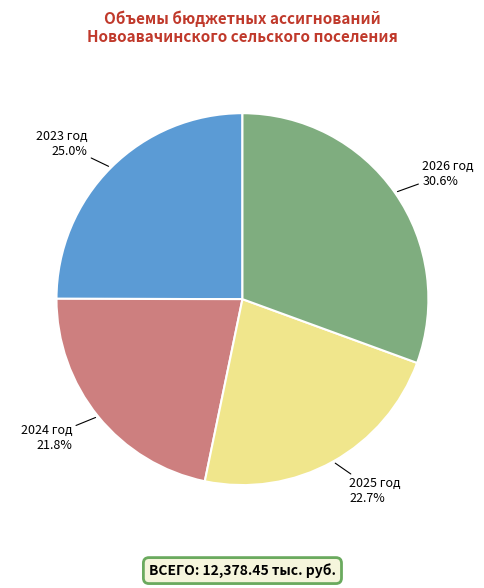

Is there a majority slice in this chart?

No